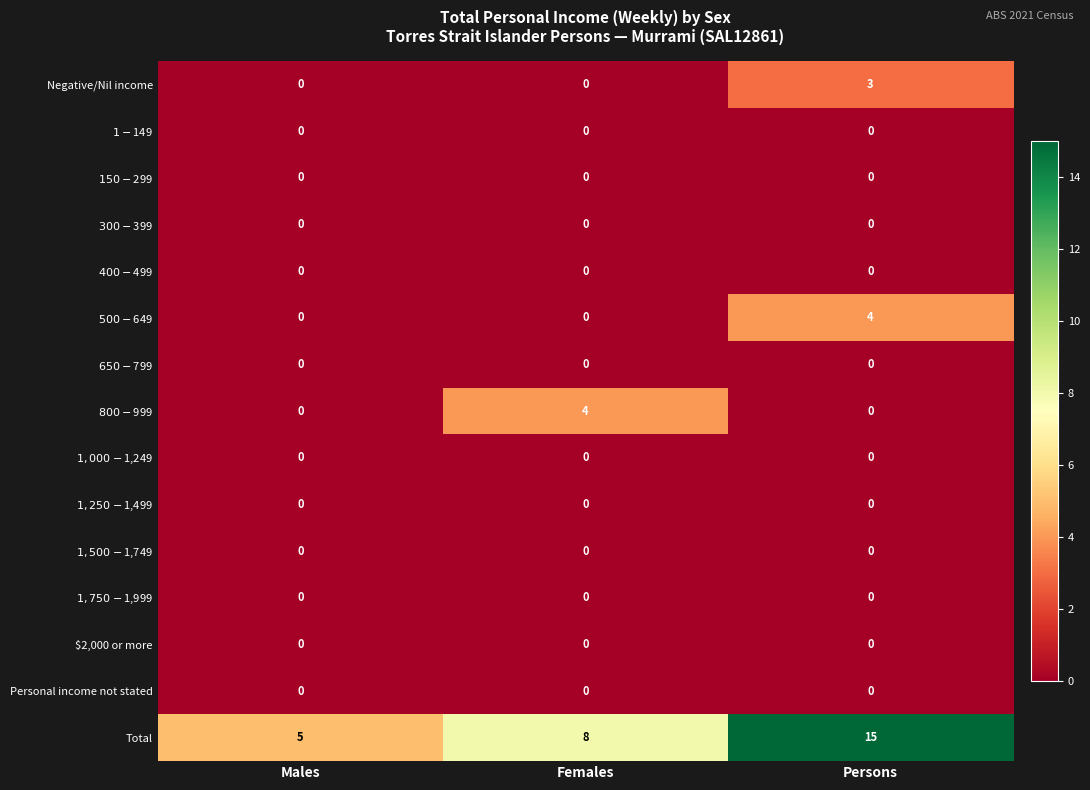

What is the total value across all series at Persons?

22